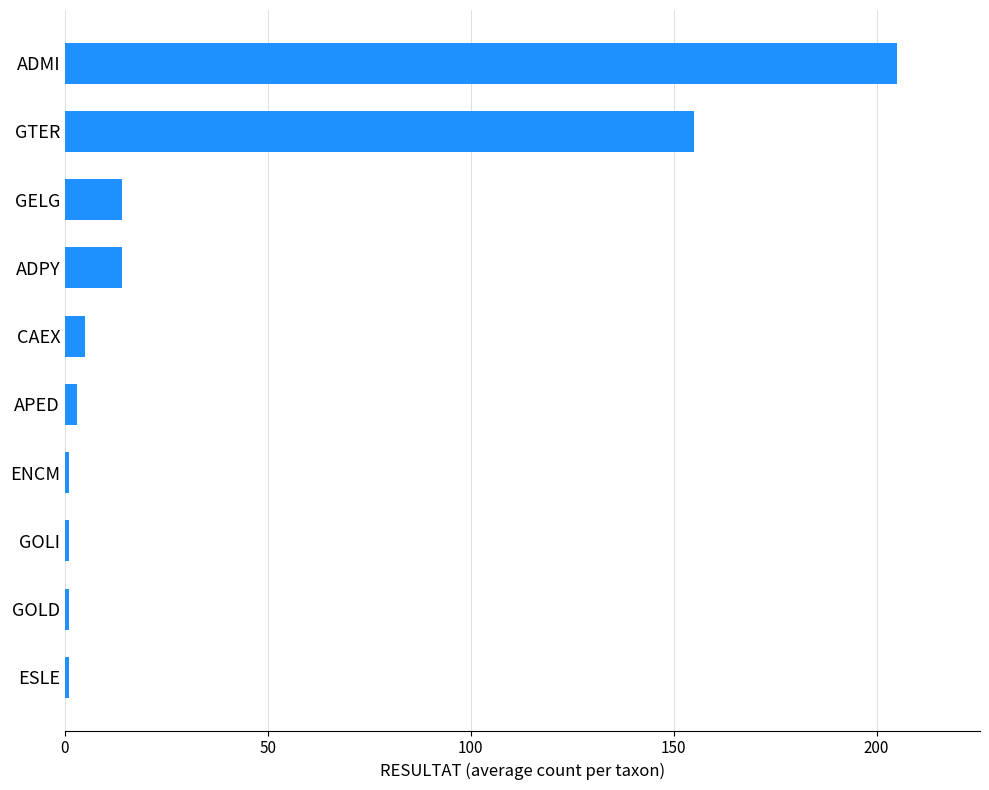

The value at ADPY is 14. True or false?

True